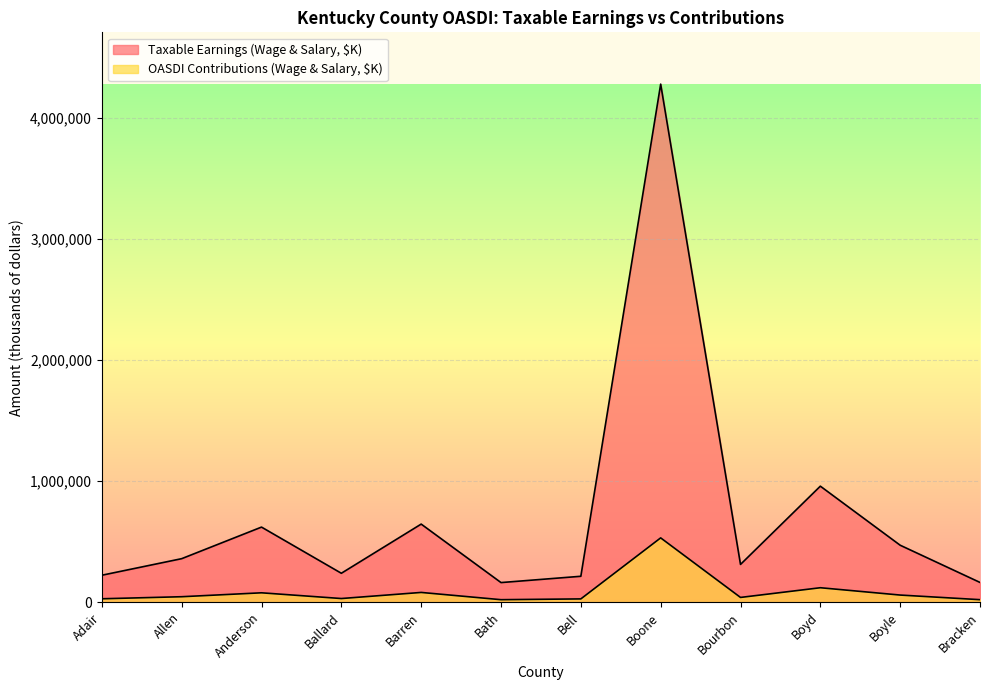

What is the label of the 9th point from the right?

Ballard